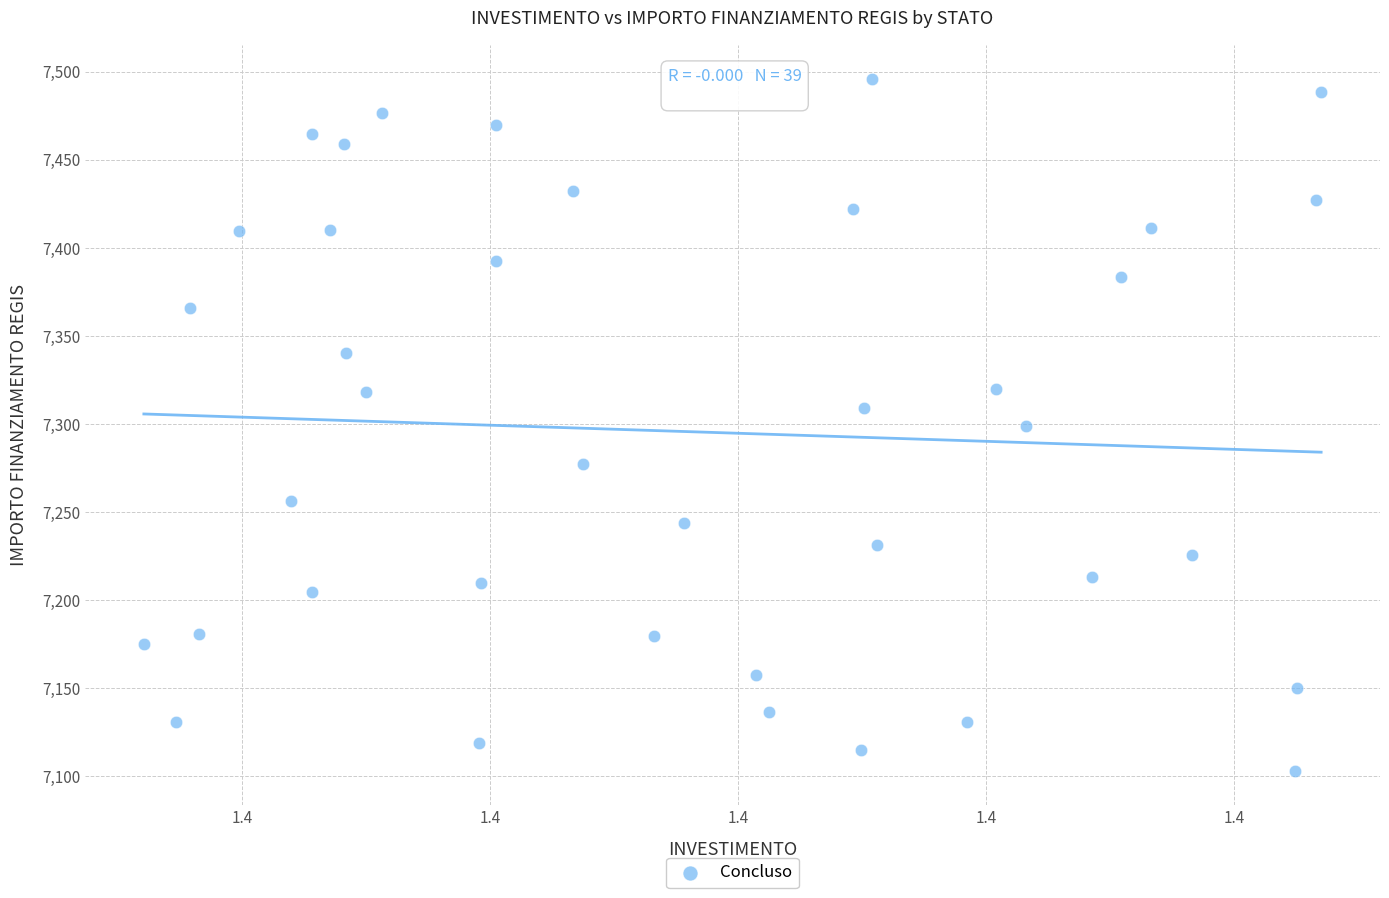

What is the range of Y values (max minus min)?

392.5